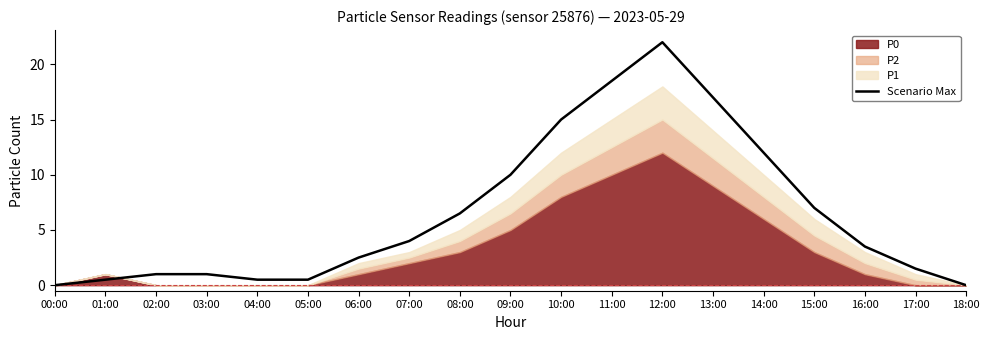

What is the maximum value for Scenario Max?

22.0